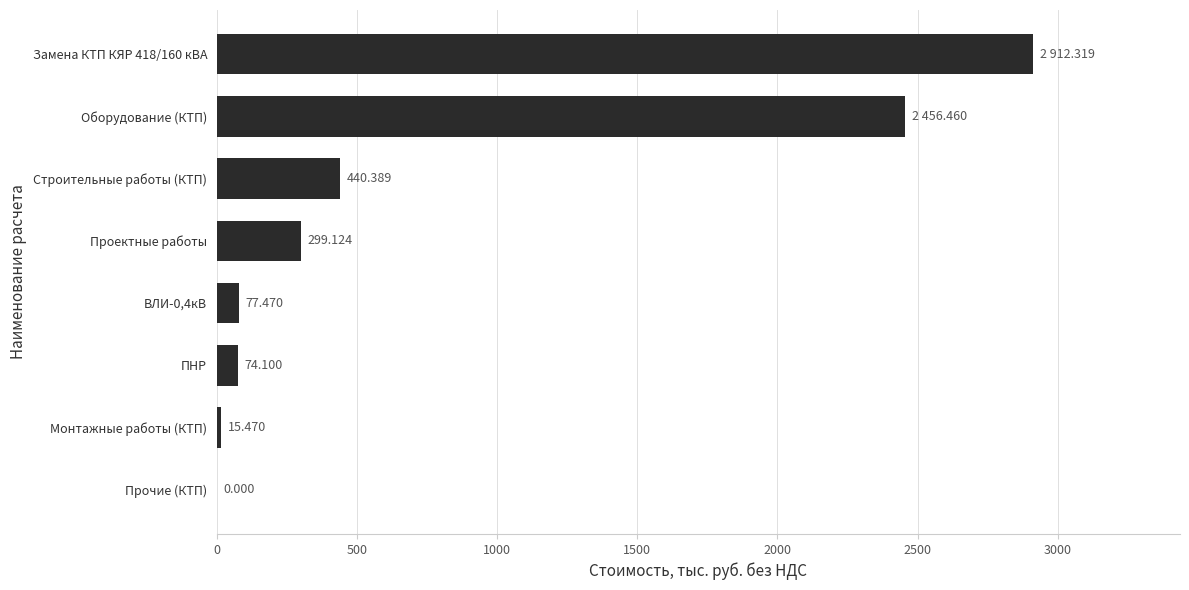

Which has a higher value, Строительные работы (КТП) or ПНР?

Строительные работы (КТП)